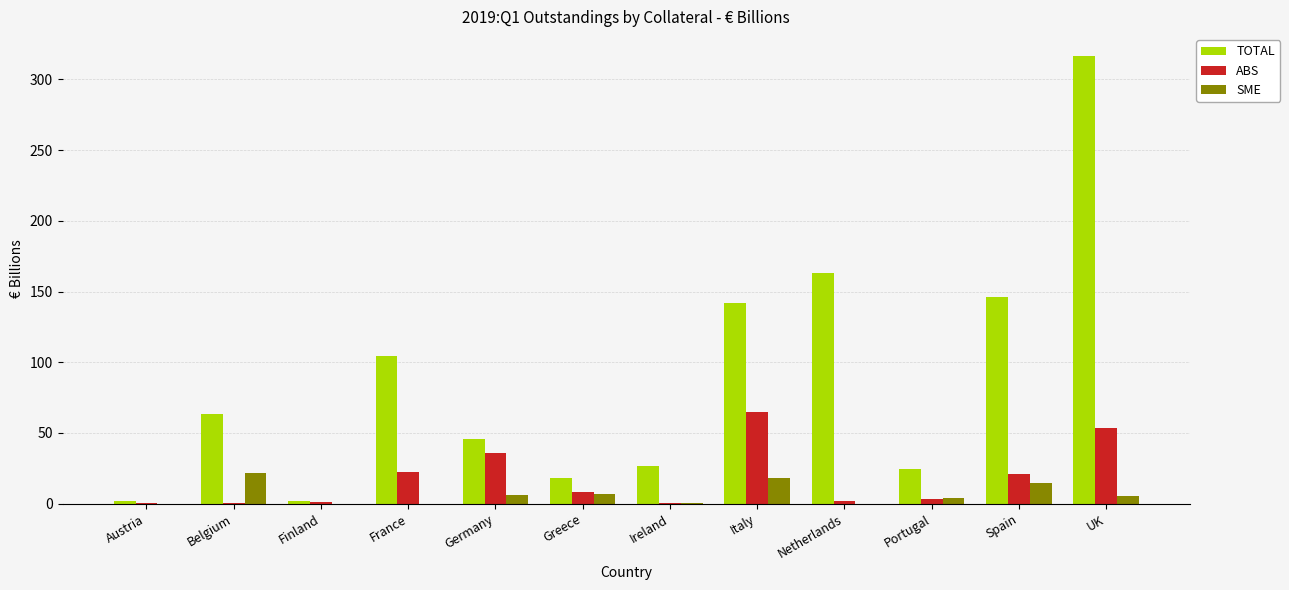

What is the sum of all ABS values?

214.0